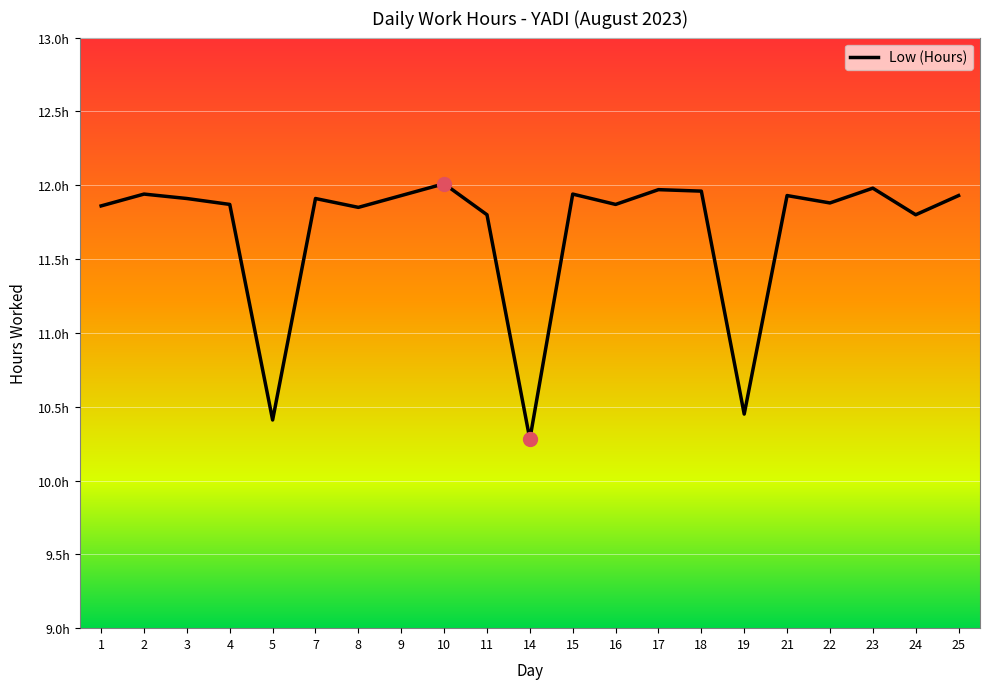

What is the ratio of the value at 8 to the value at 2?

1.0